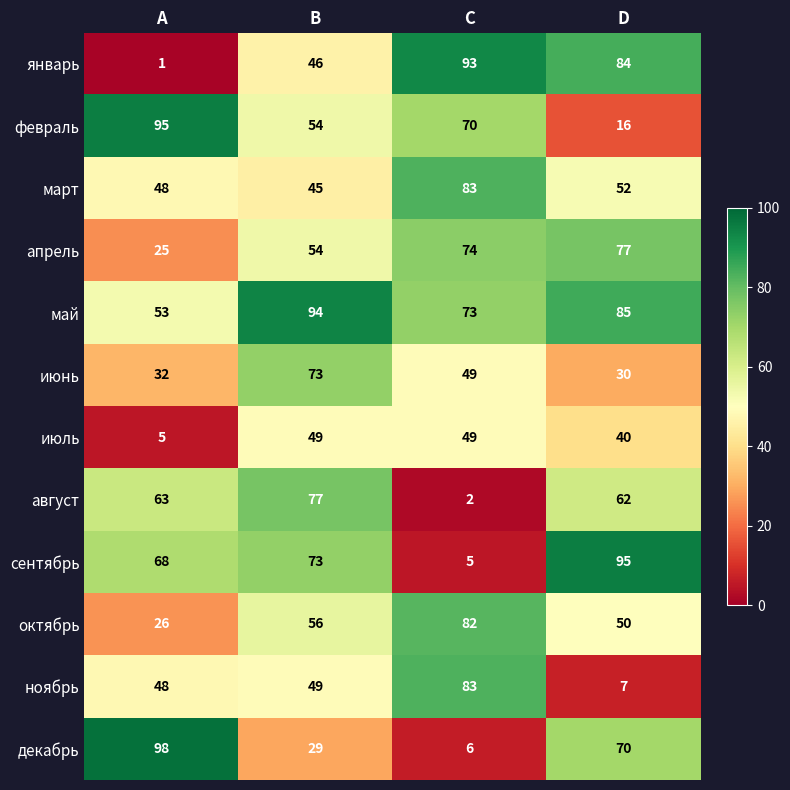

List the labels in order of ноябрь value, smallest first.

D, А, В, С